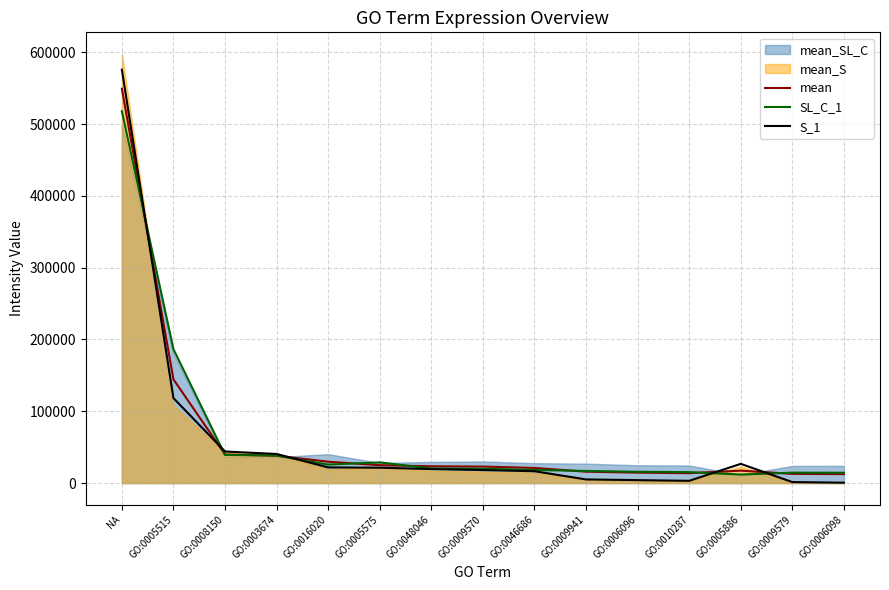

True or false: SL_C_1 and S_1 cross at least once.

True